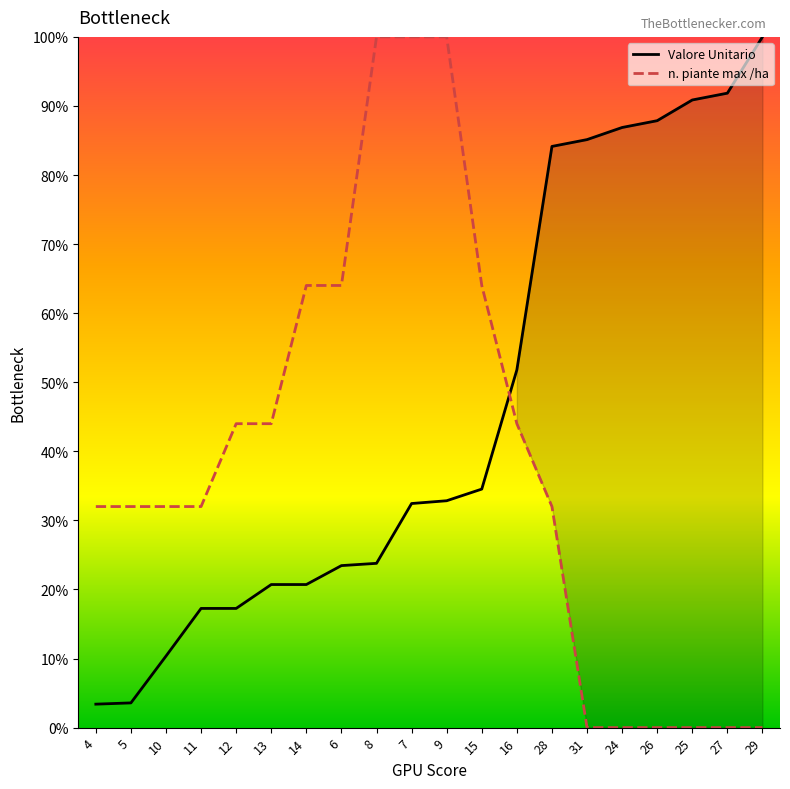

List the labels in order of Valore Unitario value, smallest first.

4, 5, 10, 11, 12, 13, 14, 6, 8, 7, 9, 15, 16, 28, 31, 24, 26, 25, 27, 29